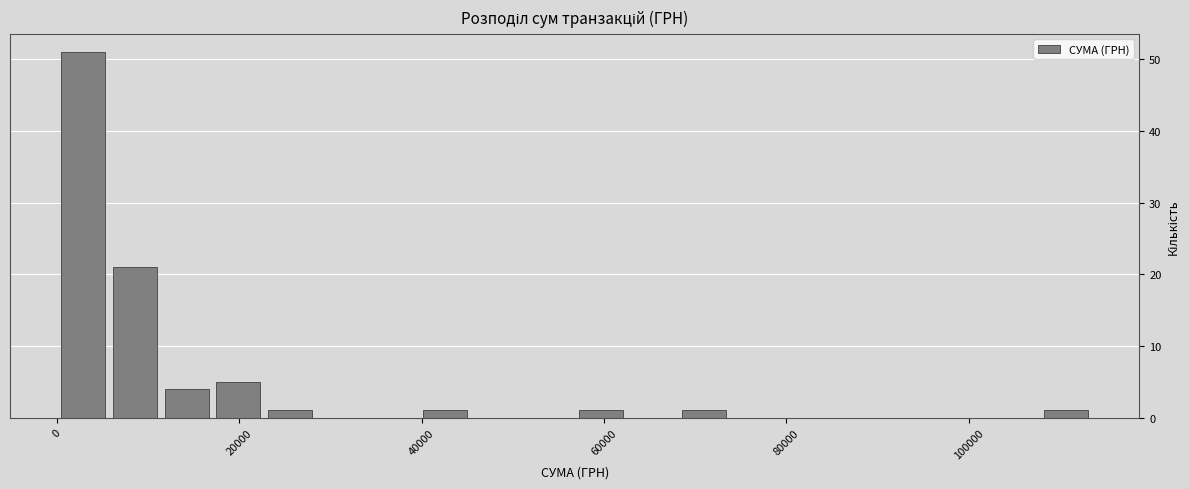

Around what value on the x-axis is the tallest bar? Give the approximate position of its centre, as read against the axis.

2000